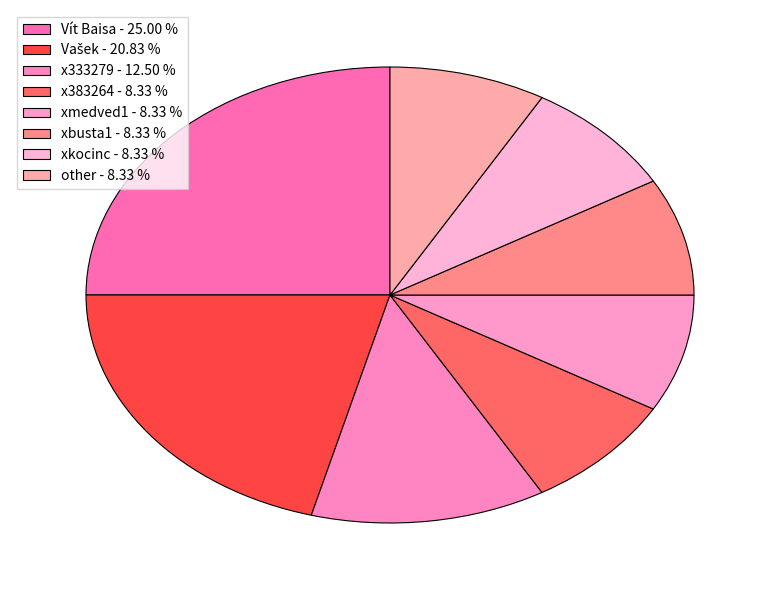

Which slice is the smallest?

x383264